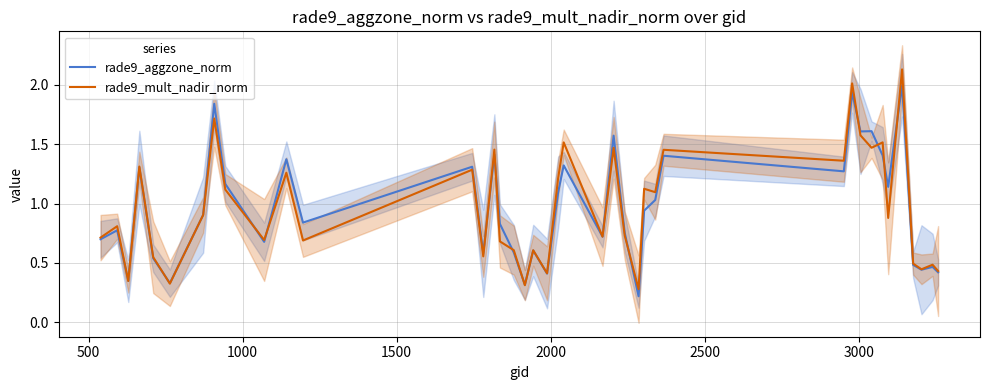

What is the maximum value for rade9_mult_nadir_norm?

2.1